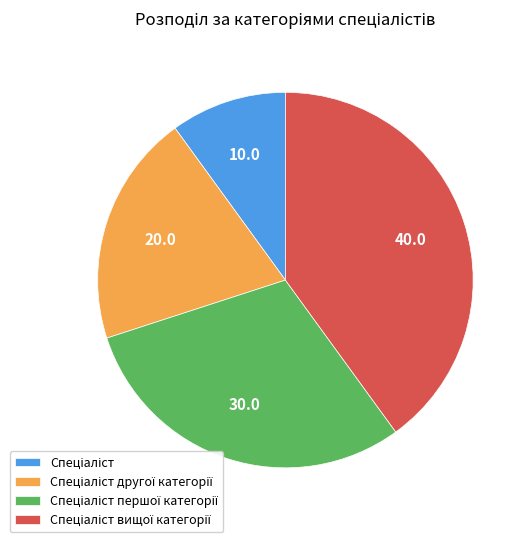

Does any single category account for the majority?

No